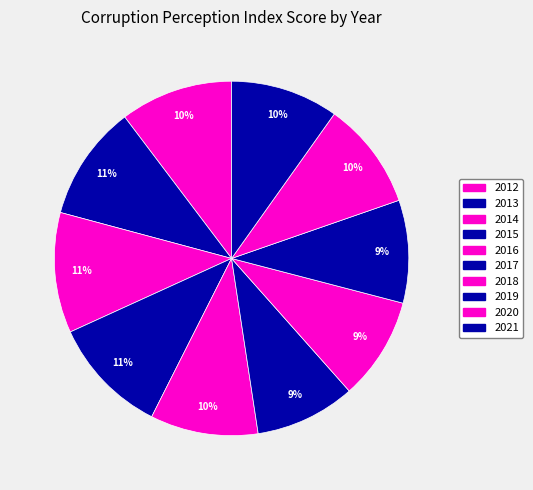

How many slices are in this pie chart?

10